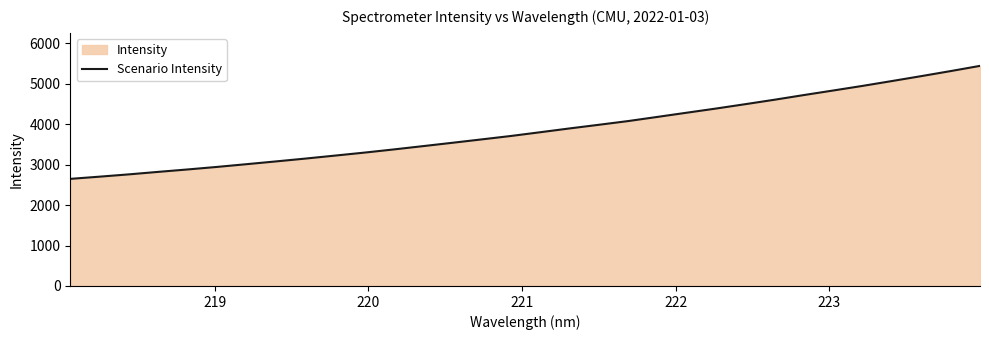

What is the minimum value shown in the chart?

2648.9